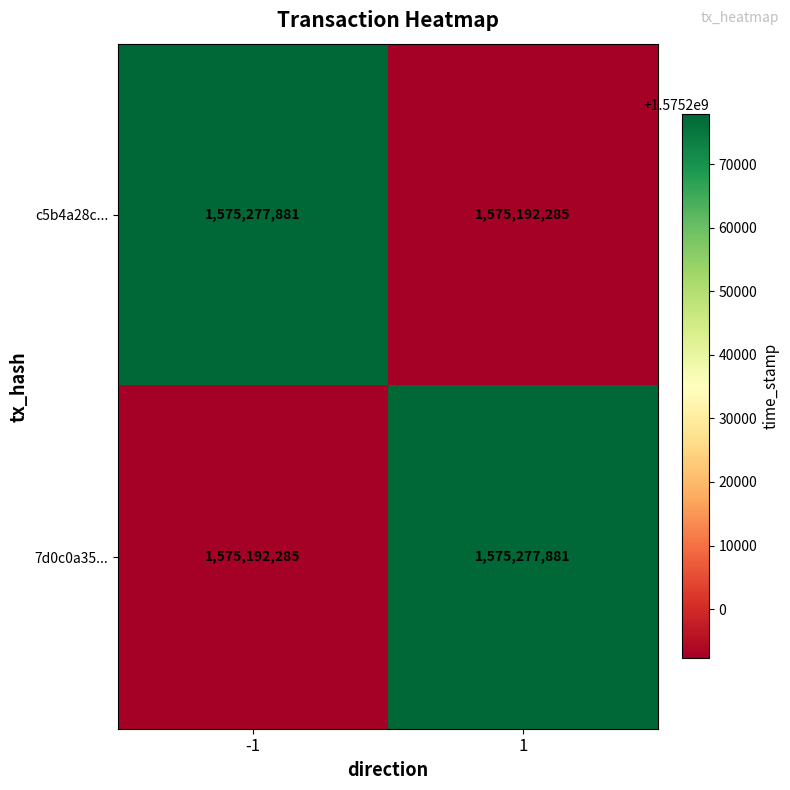

Reading left to right, list all the values displayed in this chart.

c5b4a28c...: -1=1575277881	1=1575192285
7d0c0a35...: -1=1575192285	1=1575277881